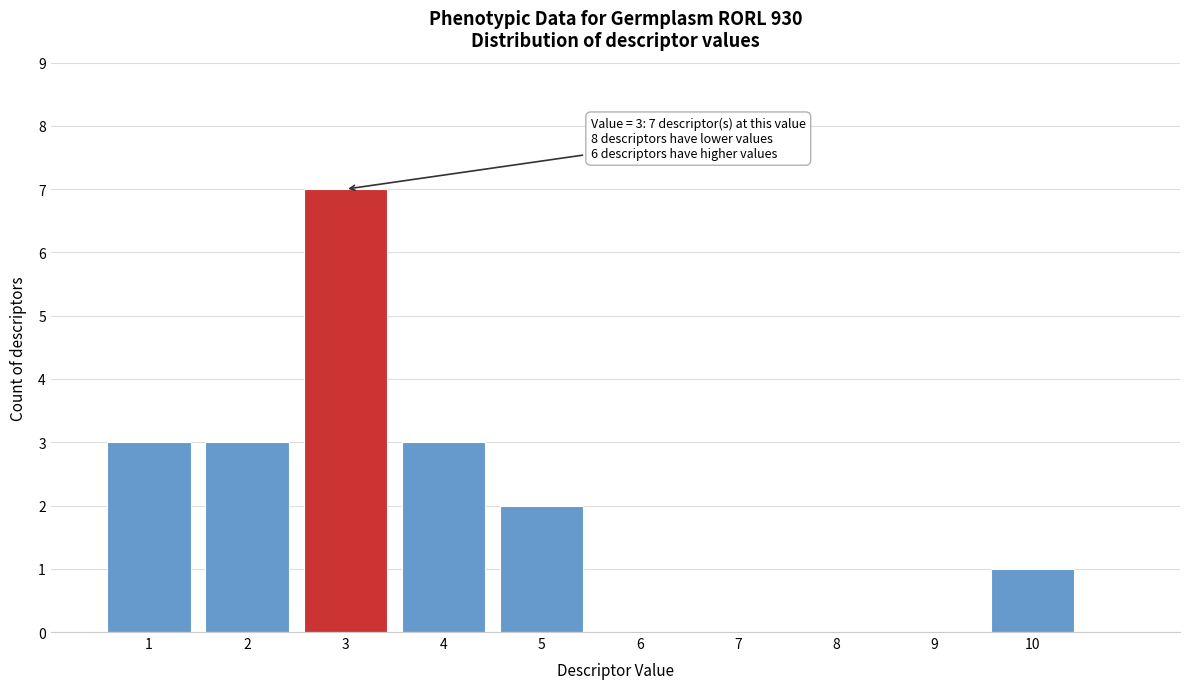

Which range on the x-axis has the tallest bar?

2.5 to 3.5